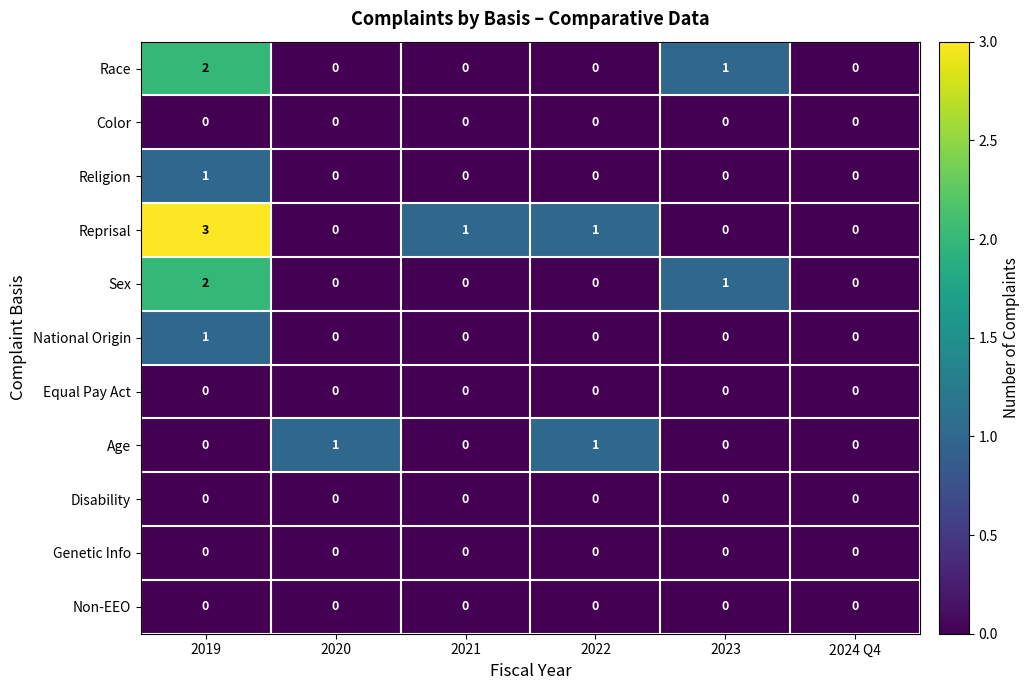

The Race series shows 0 at 2022. True or false?

True